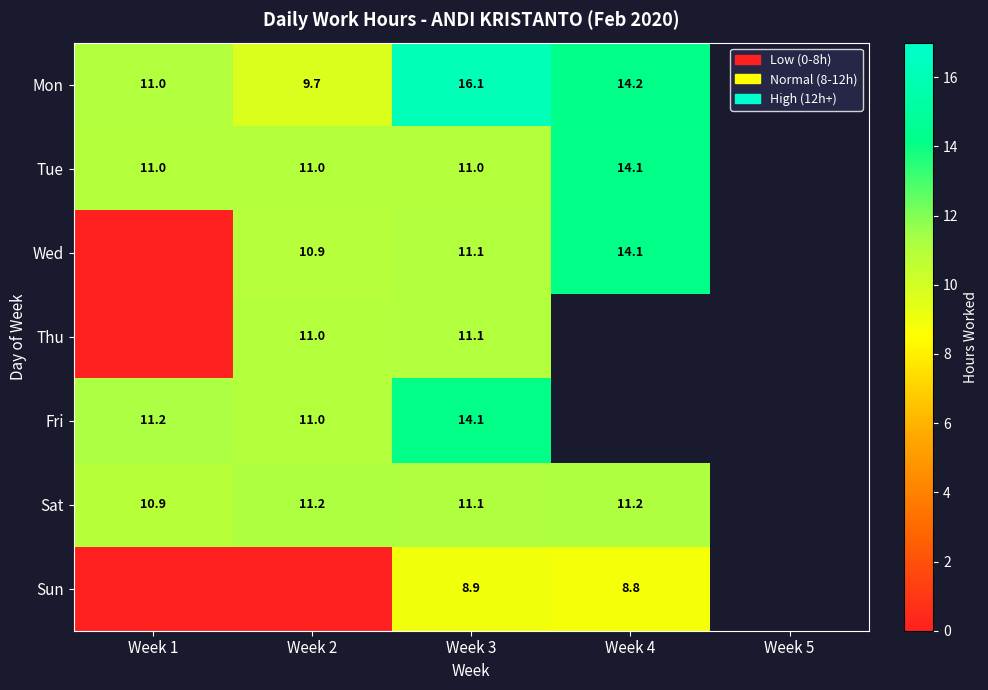

How many values in Sat are above zero?

4